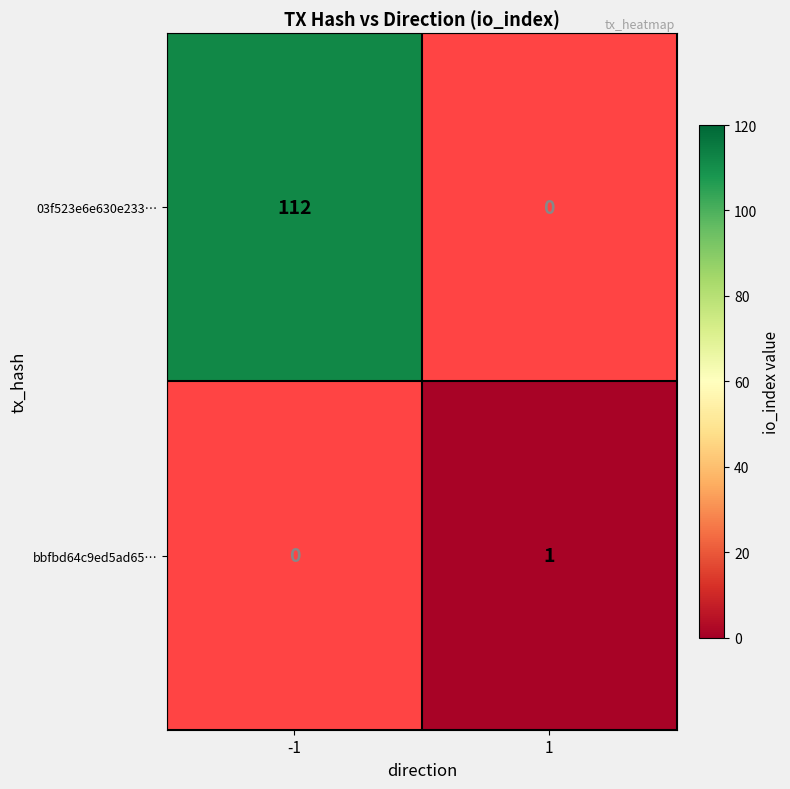

Which has a higher value, 1 or -1?

-1